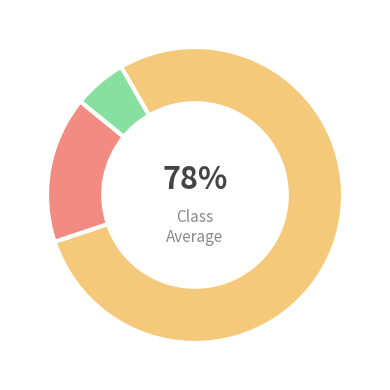

Does any single category account for the majority?

Yes